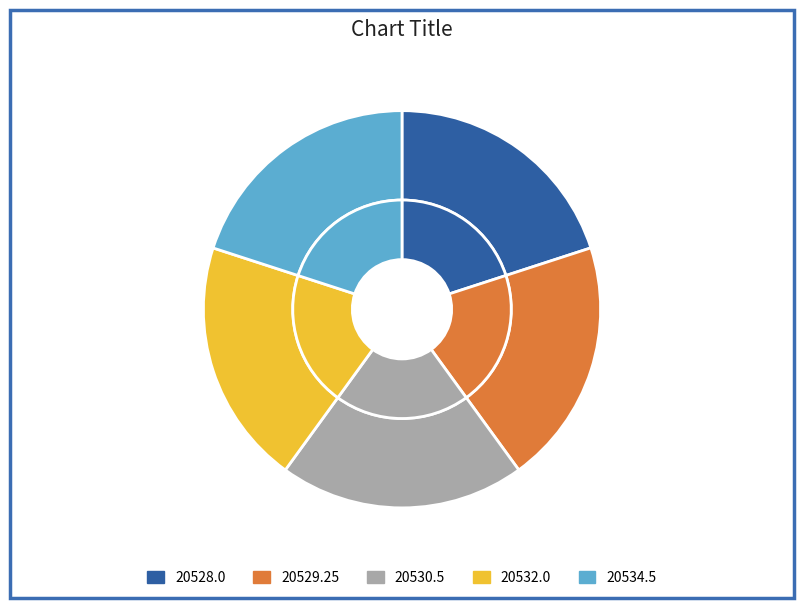

What is the smallest slice in the pie chart?

20528.0